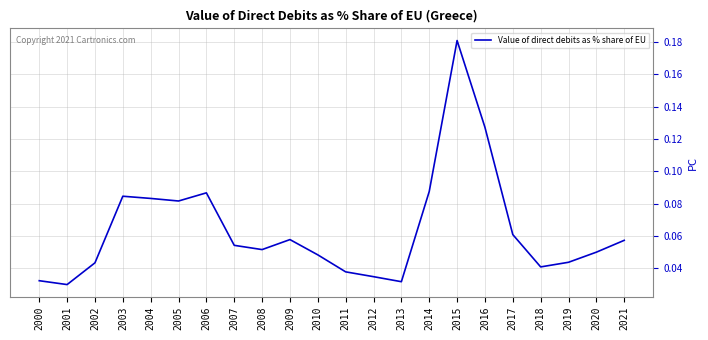

Between 2021 and 2019, which is larger?

2021